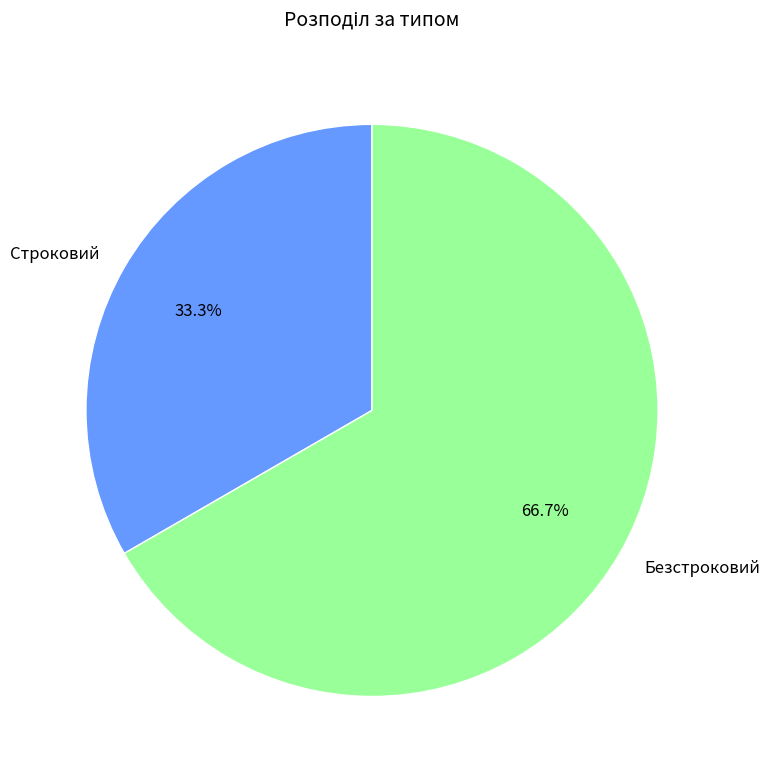

Rank the categories by value from highest to lowest.

Безстроковий, Строковий